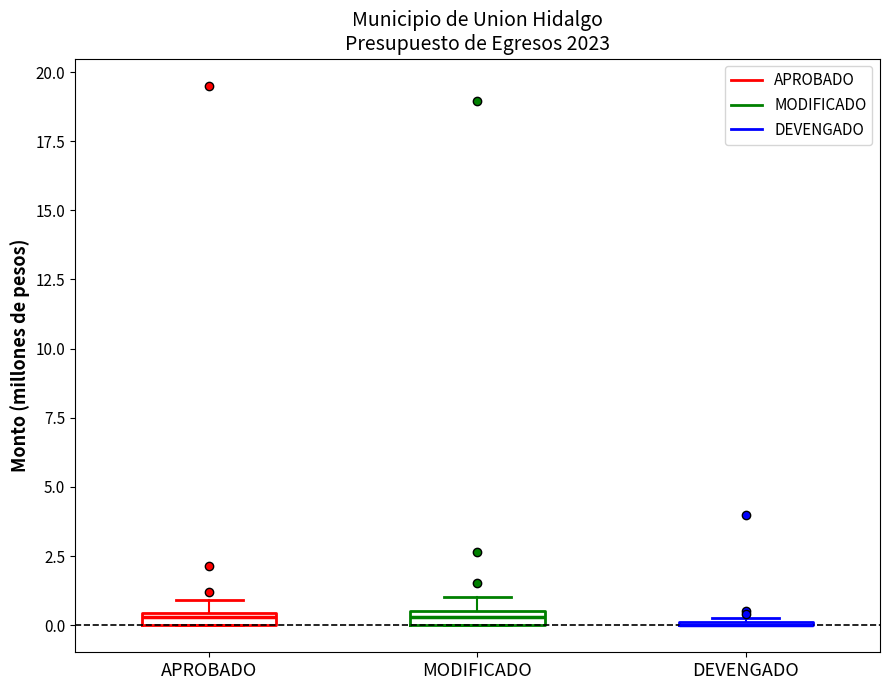

Where is the upper edge of the box for APROBADO on the y-axis? The values are not printed on the chart, so give them approximately, as read against the axis.

0.5